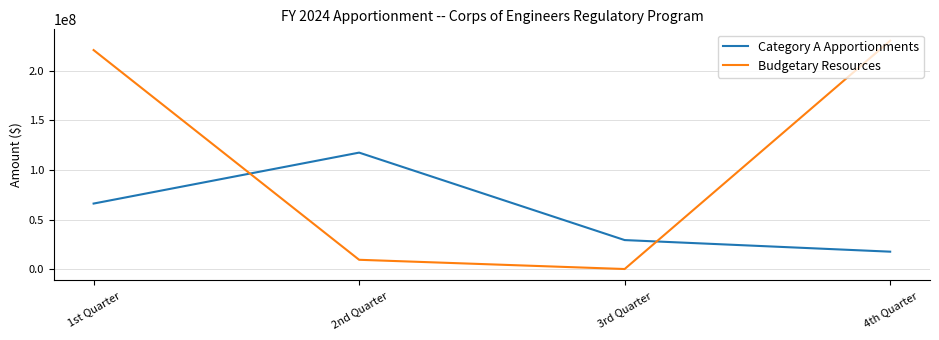

At which label does Budgetary Resources reach its peak?

4th Quarter